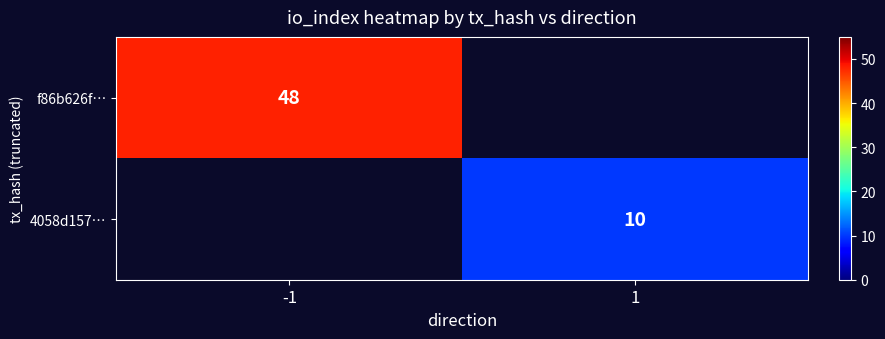

The f86b626f… series shows 48 at -1. True or false?

True